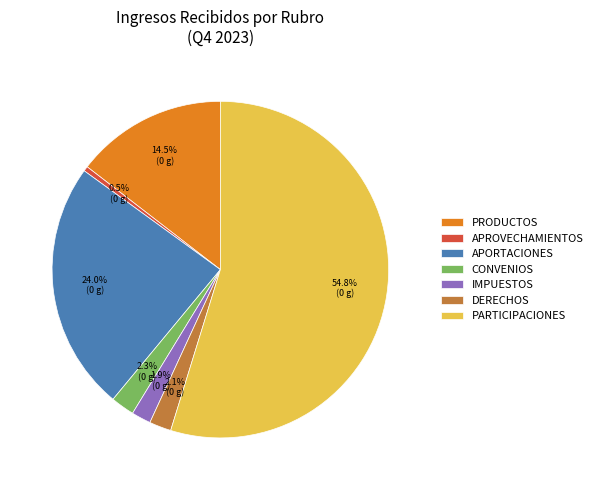

How much of the chart is everything except IMPUESTOS?

98.1%